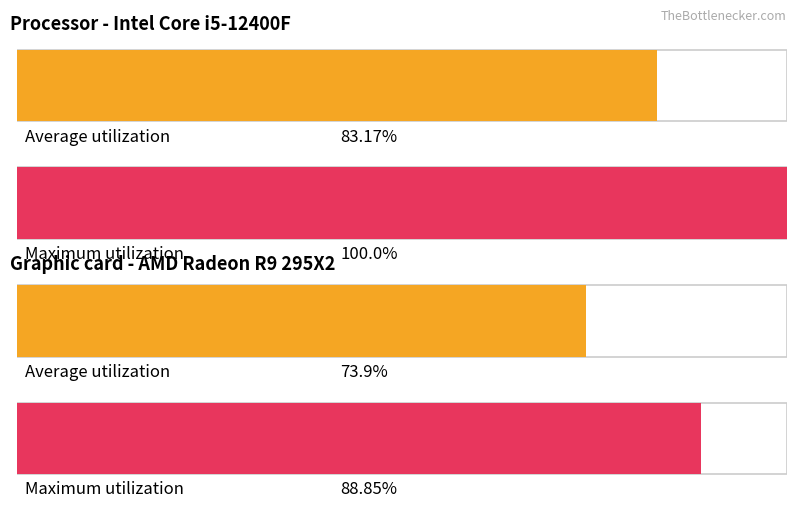

What are all the series names shown in the legend?

Average utilization, Maximum utilization